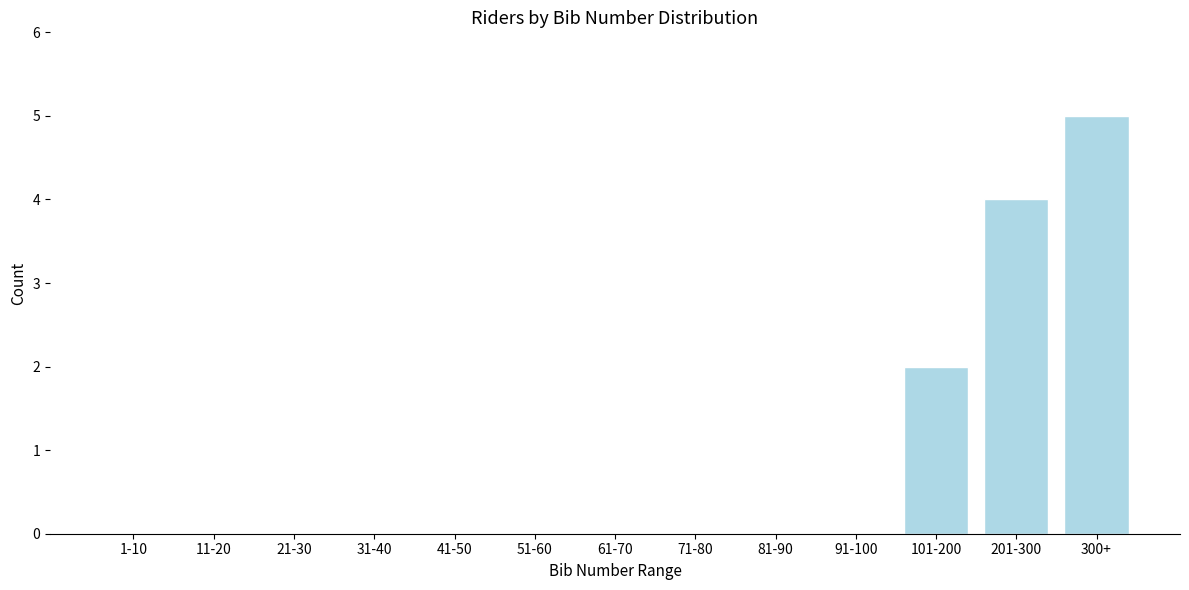

Reading left to right, transcribe all the data shown in this chart.

1-10=0	11-20=0	21-30=0	31-40=0	41-50=0	51-60=0	61-70=0	71-80=0	81-90=0	91-100=0	101-200=2	201-300=4	300+=5